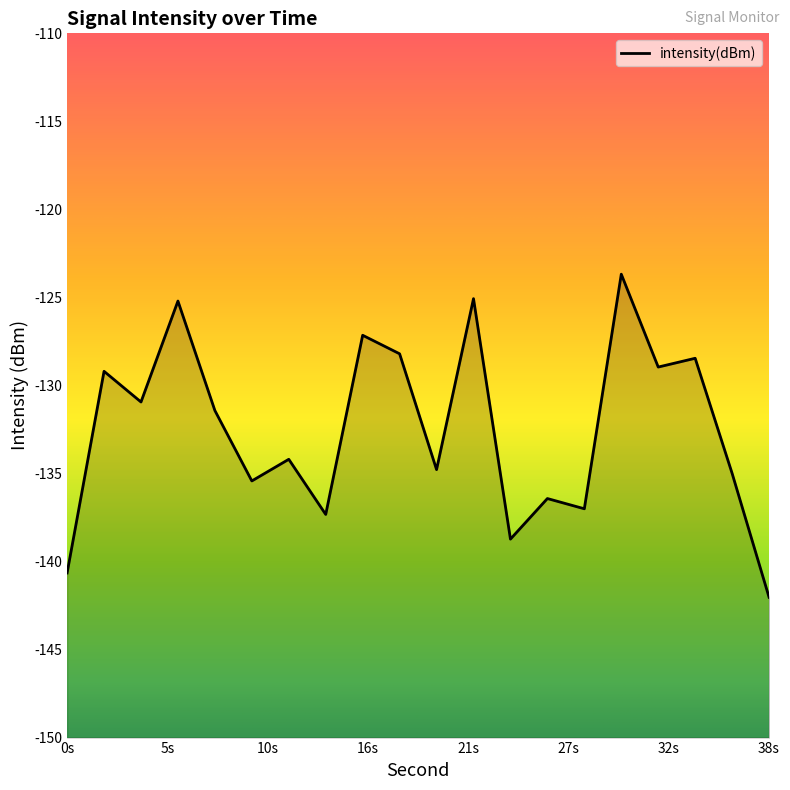

At which category does the chart reach its minimum across all series?

38s